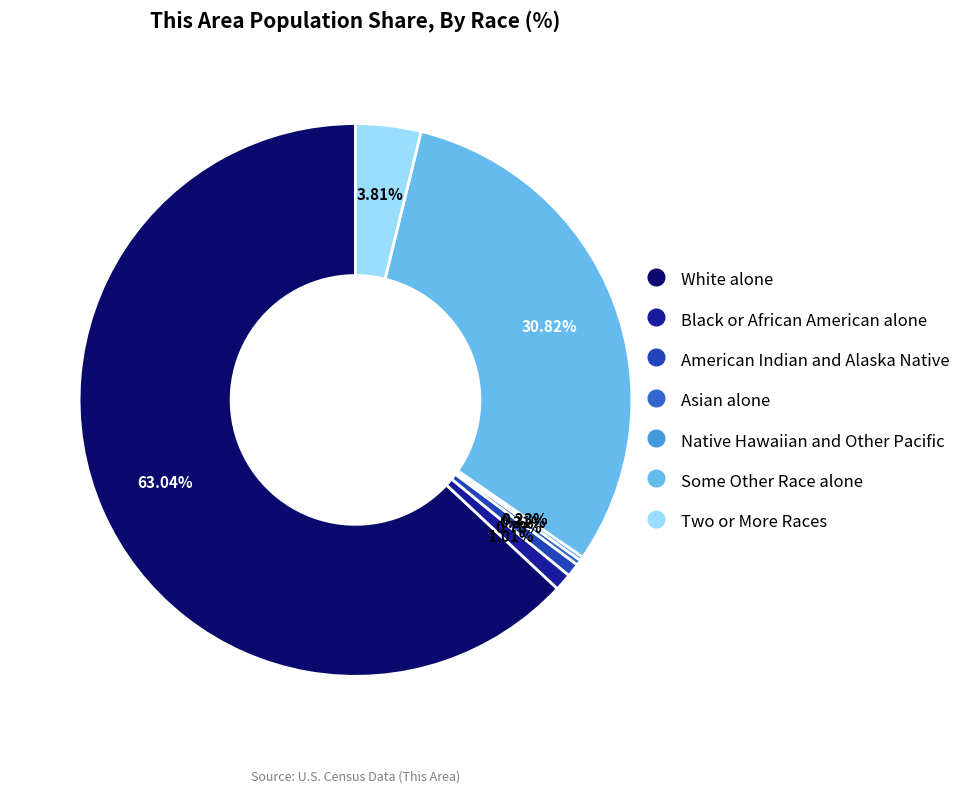

To the nearest percent, what percentage of the pie is White alone?

63%